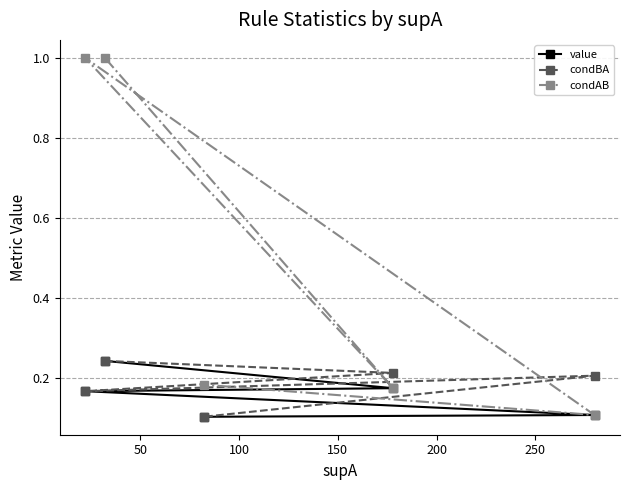

Which series has the widest spread of values?

condAB